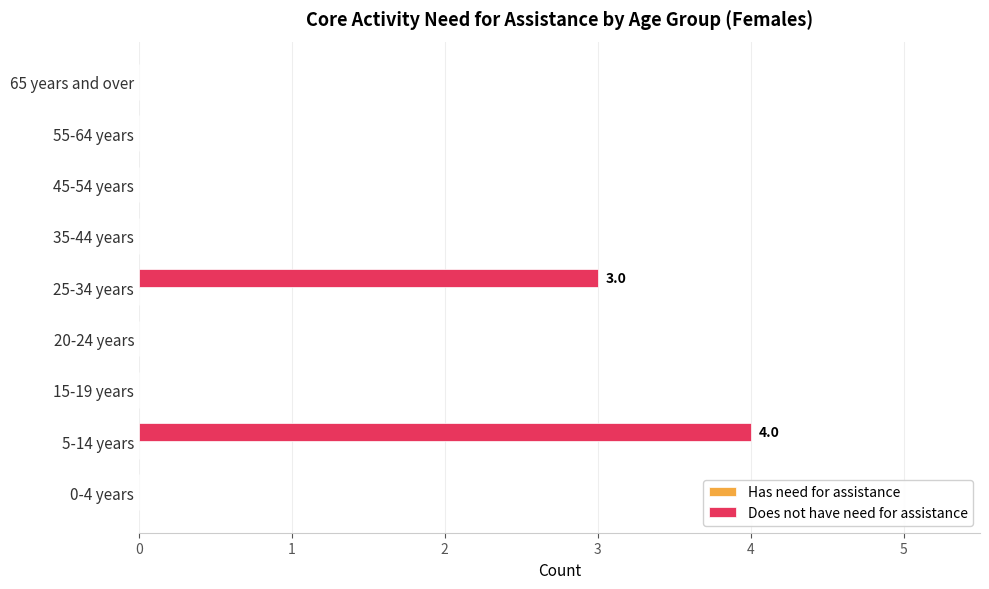

Is it true that the value at 55-64 years is -1?

False